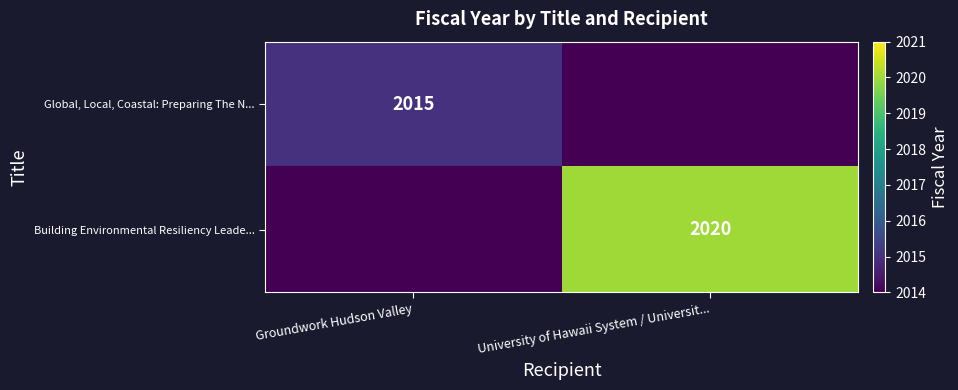

The value of Global, Local, Coastal: Preparing The N... at Groundwork Hudson Valley is 2015. True or false?

True